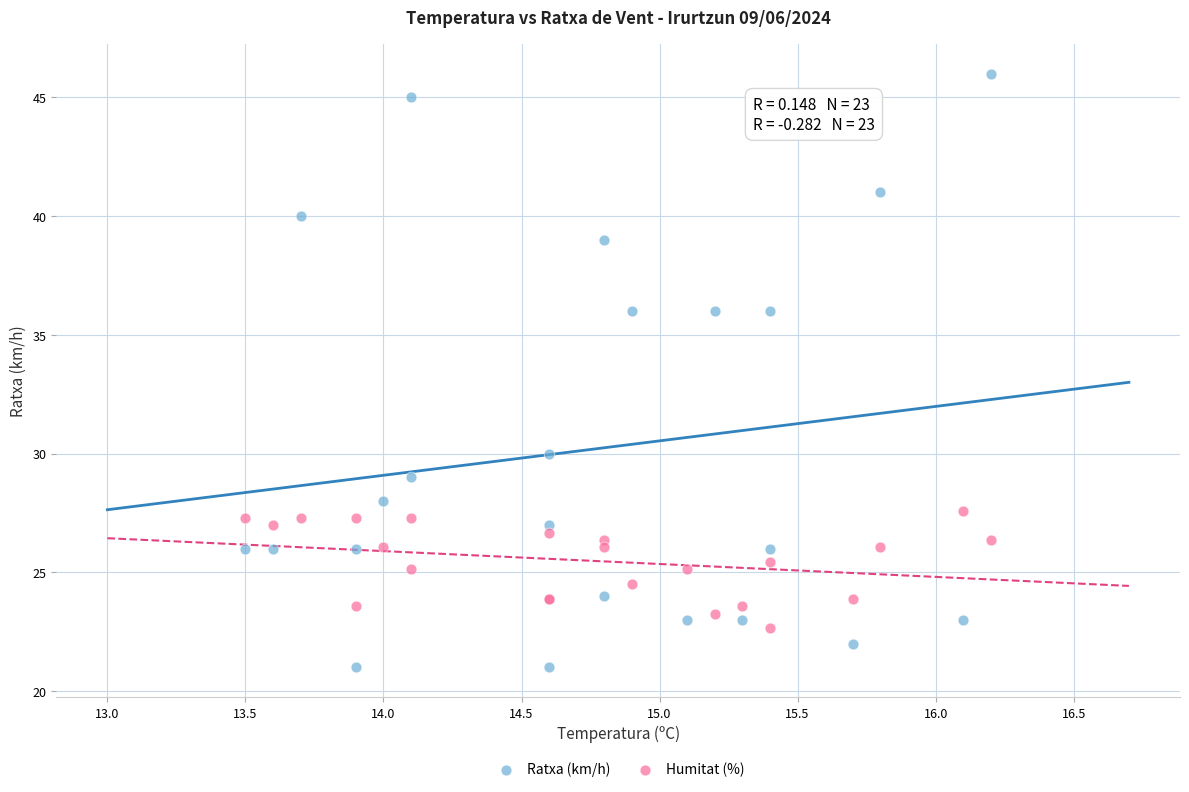

What is the X range (max minus min) for the scatter plot?

2.7